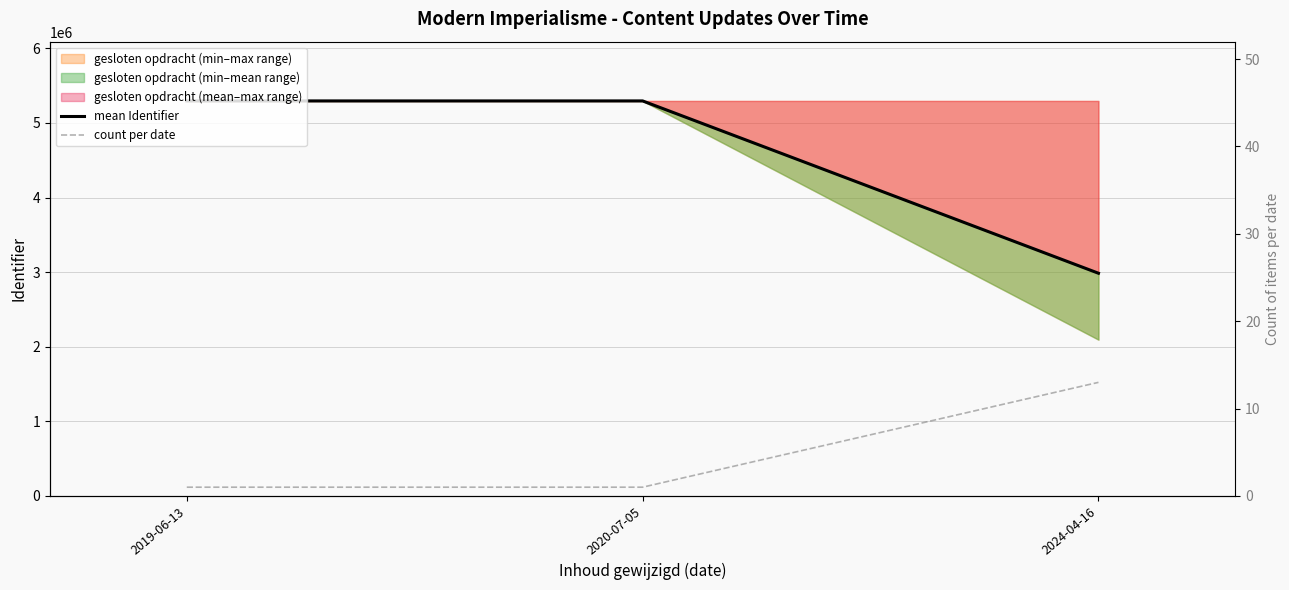

How many lines are shown in the chart?

2